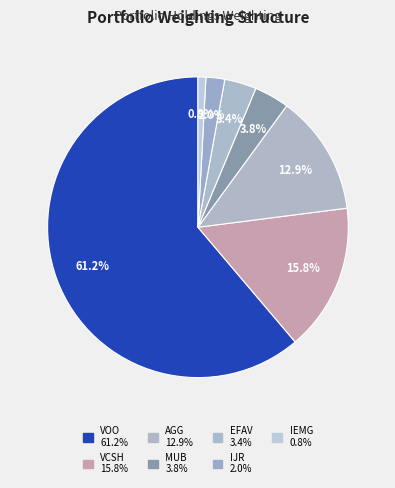

To the nearest percent, what portion does VOO represent?

61%